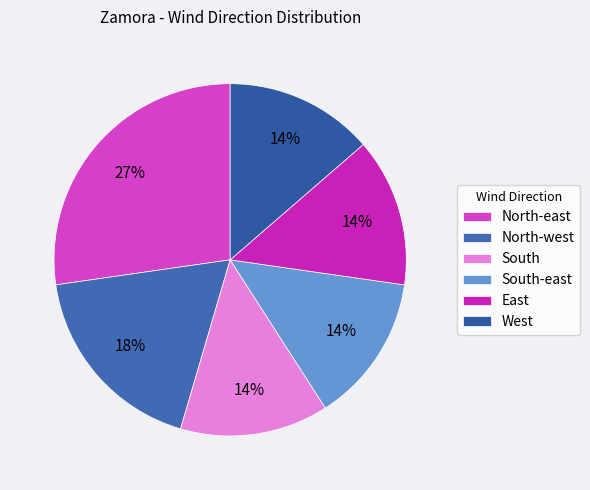

Between North-west and East, which is larger?

North-west